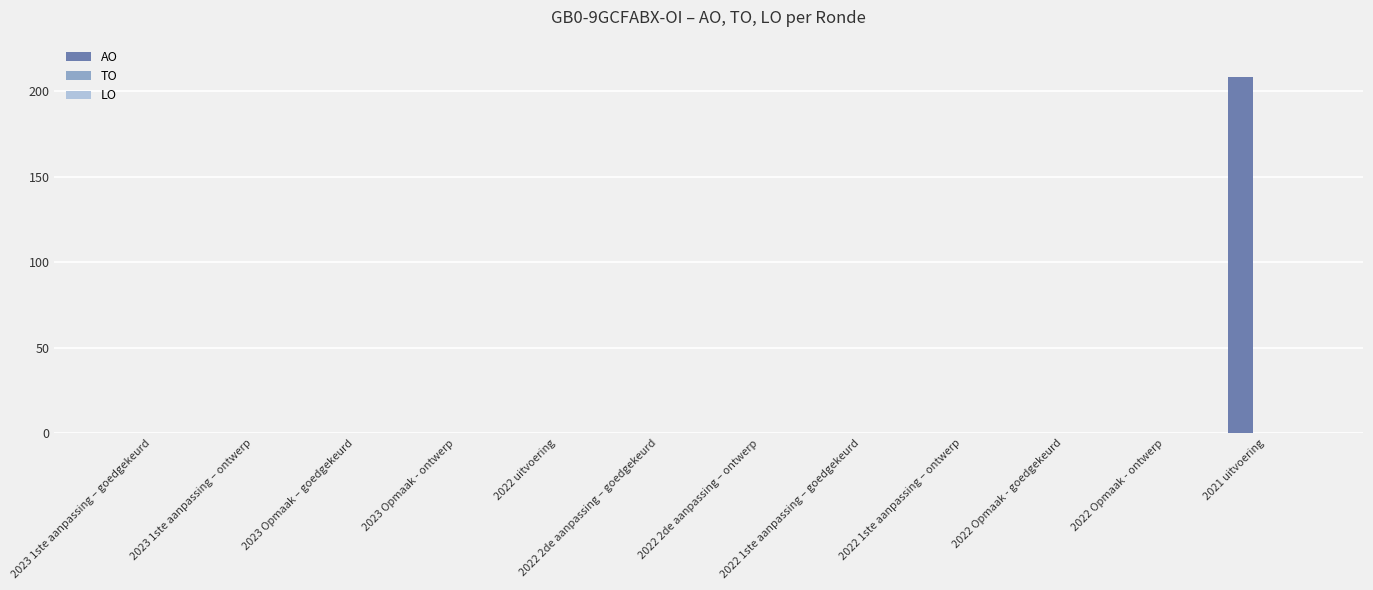

What is the maximum value shown in the chart?

208